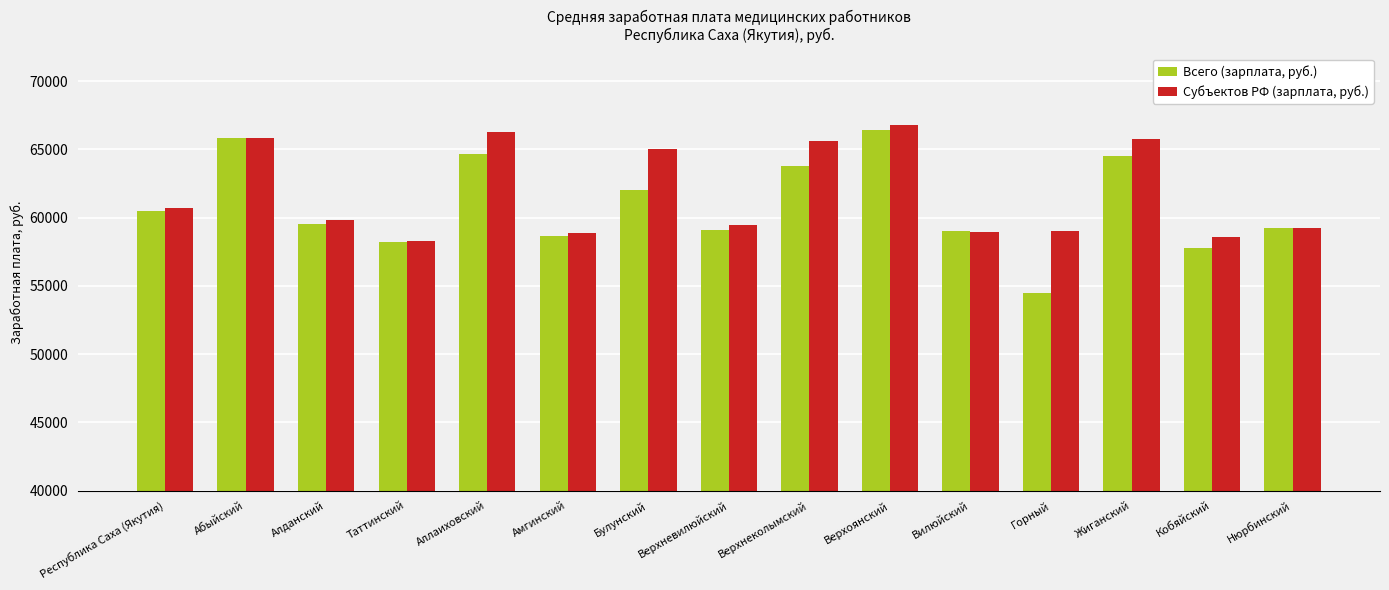

Which category has the lowest value in the Всего (зарплата, руб.) series?

Горный